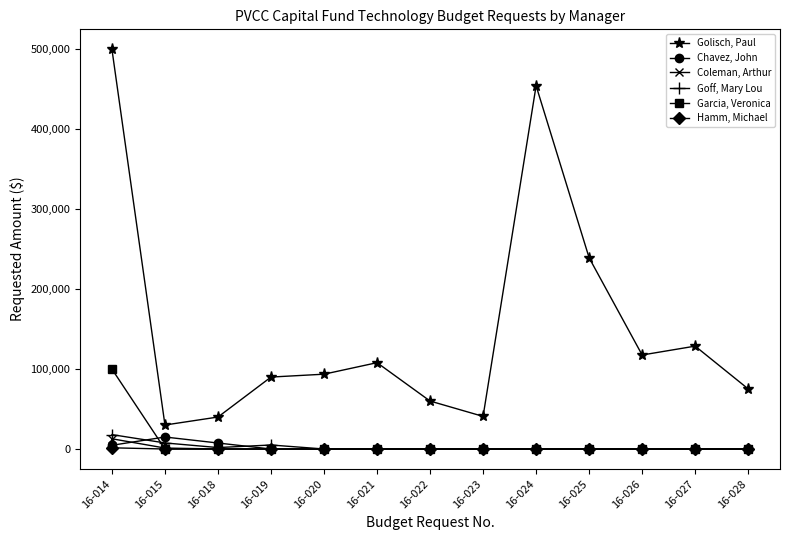

Which series has the widest spread of values?

Golisch, Paul